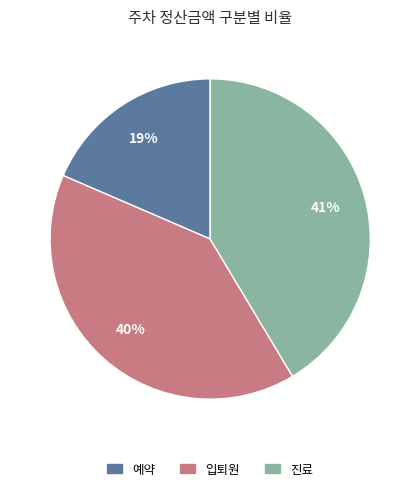

Is there any slice that represents more than half of the pie?

No